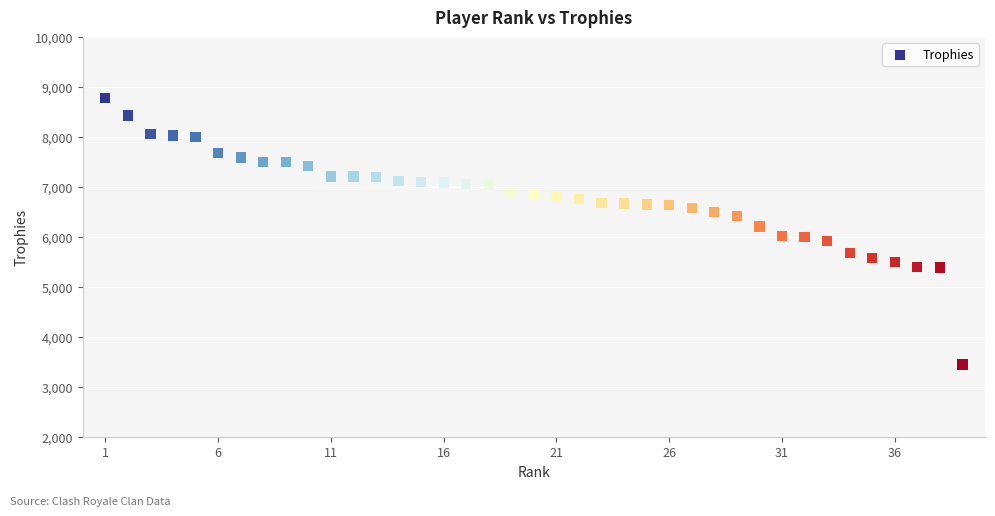

What is the range of Y values (max minus min)?

5334